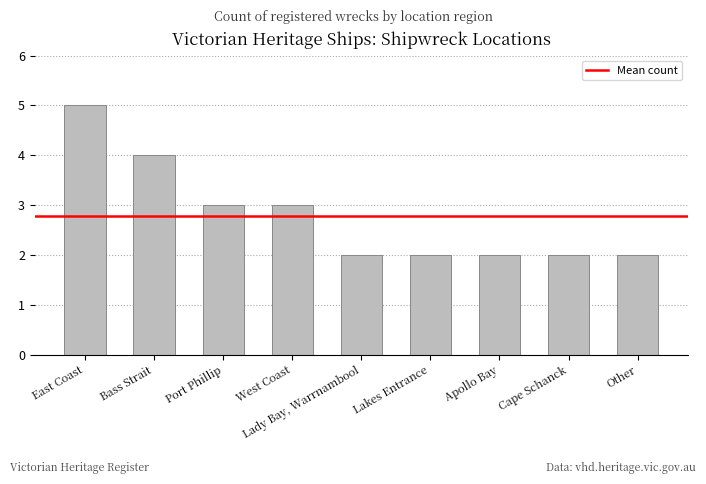

What is the average value?

3